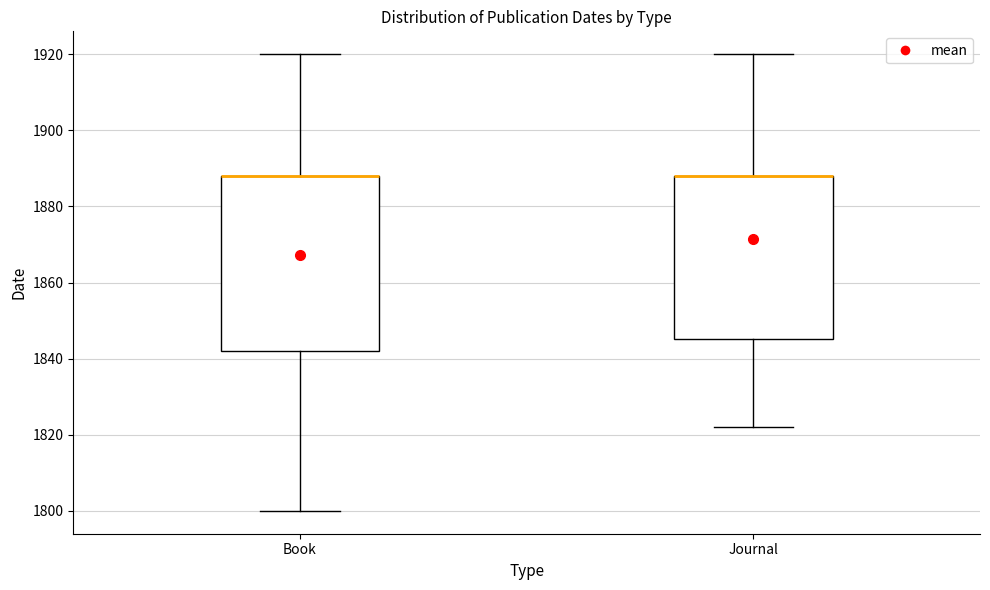

Reading left to right, read every box against the y-axis: the position of its median line, the range the box covers, and the ends of its whiskers. The values are not printed on the chart, so give them approximately, as read against the axis.

Book: median 1888 (drawn on the box's upper edge), box 1842 to 1888, whiskers 1800 to 1920
Journal: median 1888 (drawn on the box's upper edge), box 1846 to 1888, whiskers 1822 to 1920